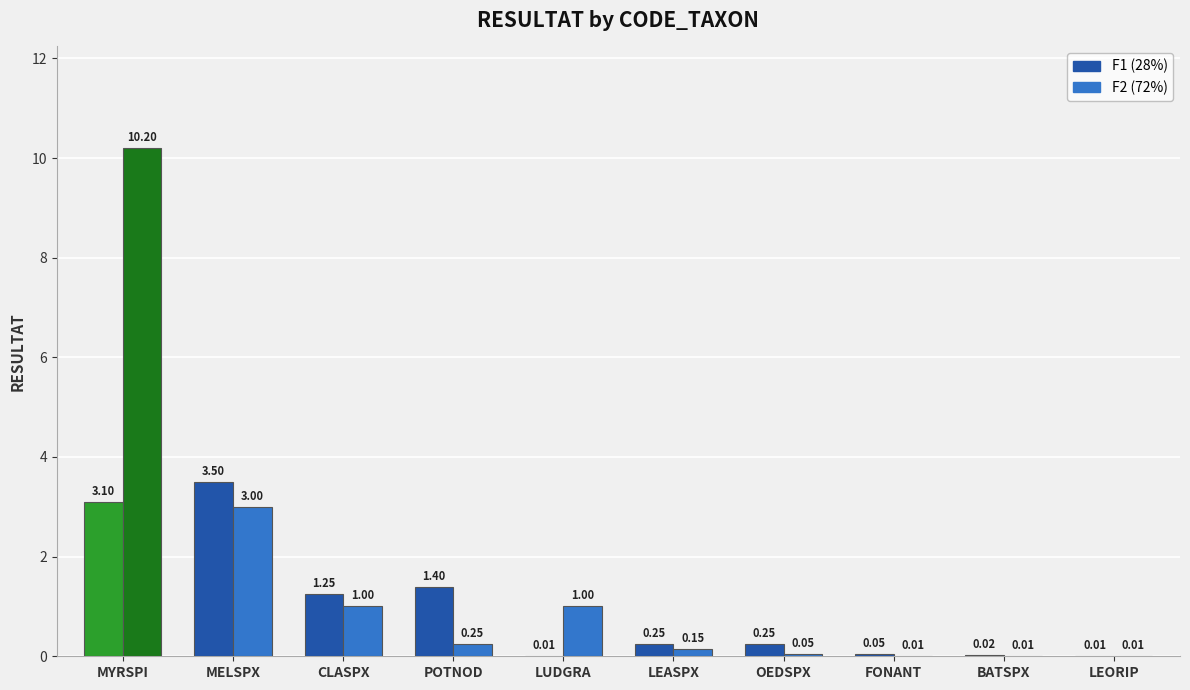

At which category is the sum across all series the highest?

MYRSPI